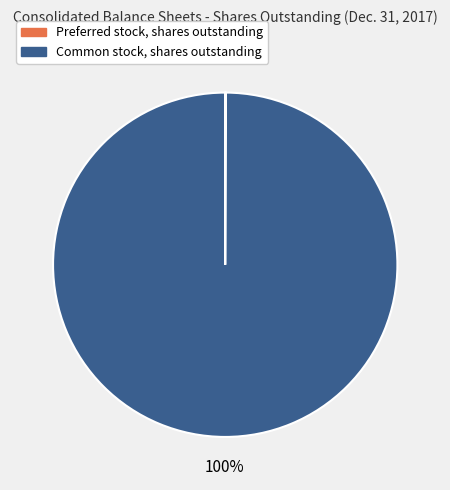

To the nearest percent, what is the average slice percentage?

50%